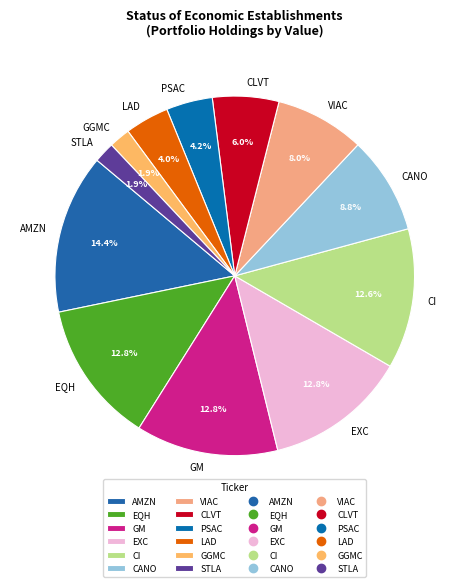

What percentage is the EQH slice, to the nearest percent?

13%